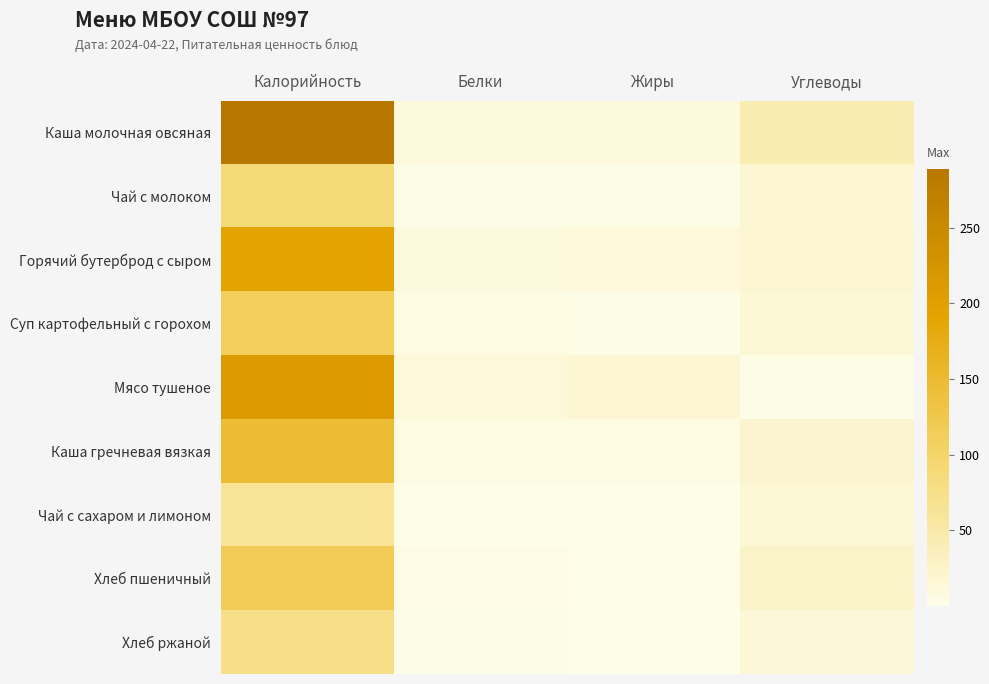

At how many categories does at least one series exceed 287?

1